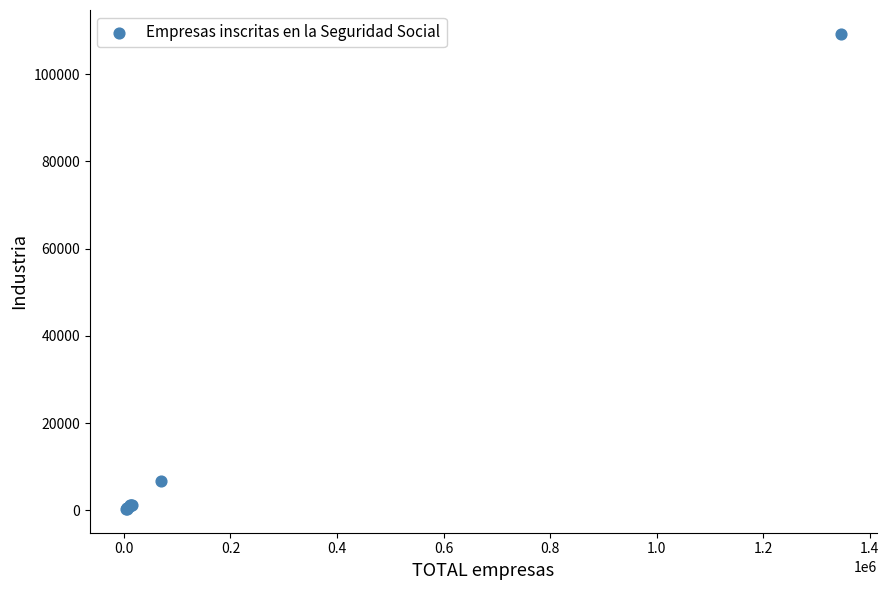

What Y value in the scatter plot is closest to 54792?

6840